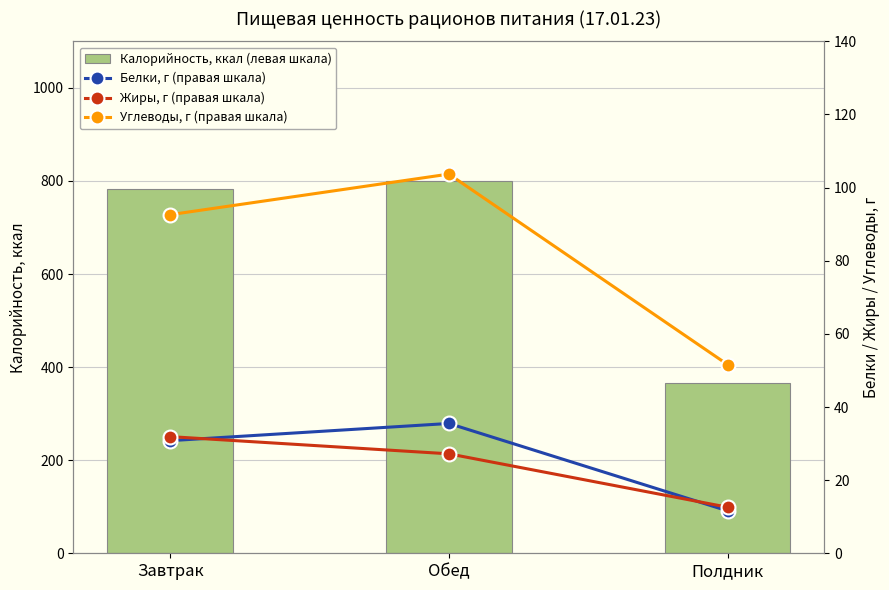

Rank the series at Полдник from lowest to highest value.

Белки, г (правая шкала), Жиры, г (правая шкала), Углеводы, г (правая шкала), Калорийность, ккал (левая шкала)